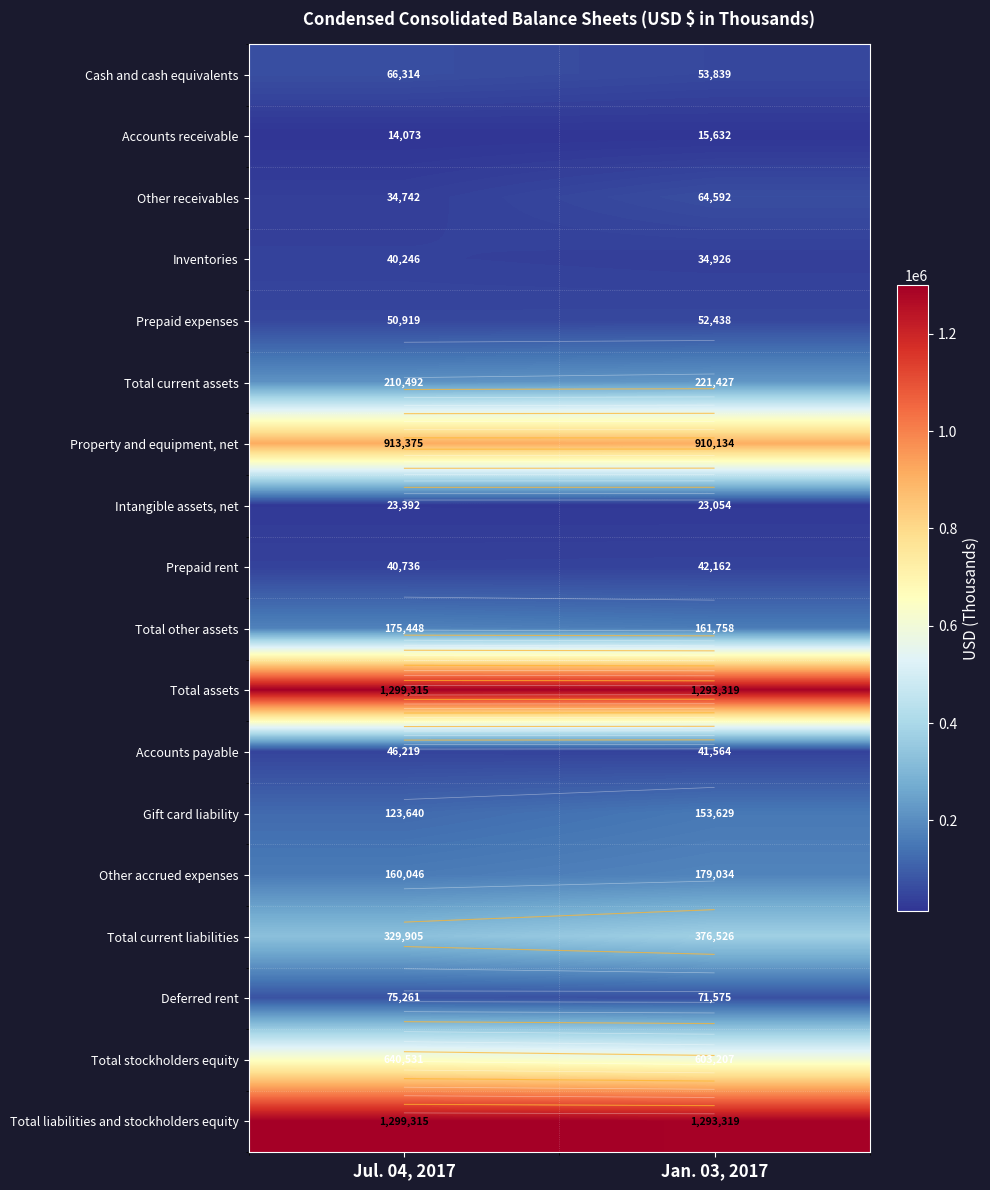

How many Other receivables values are between 34742 and 64592?

2